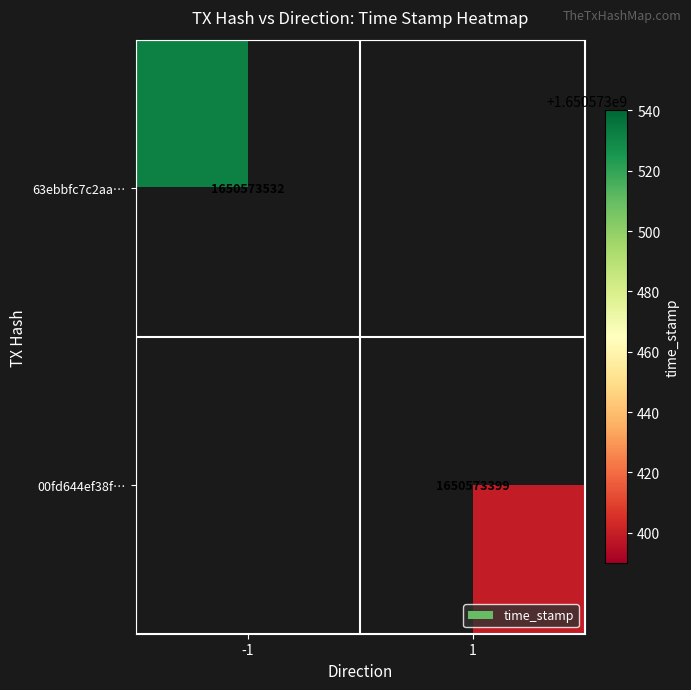

What value does the 00fd644ef38fd2bafb56e59daff49e64ceac07c series have at direction?

1